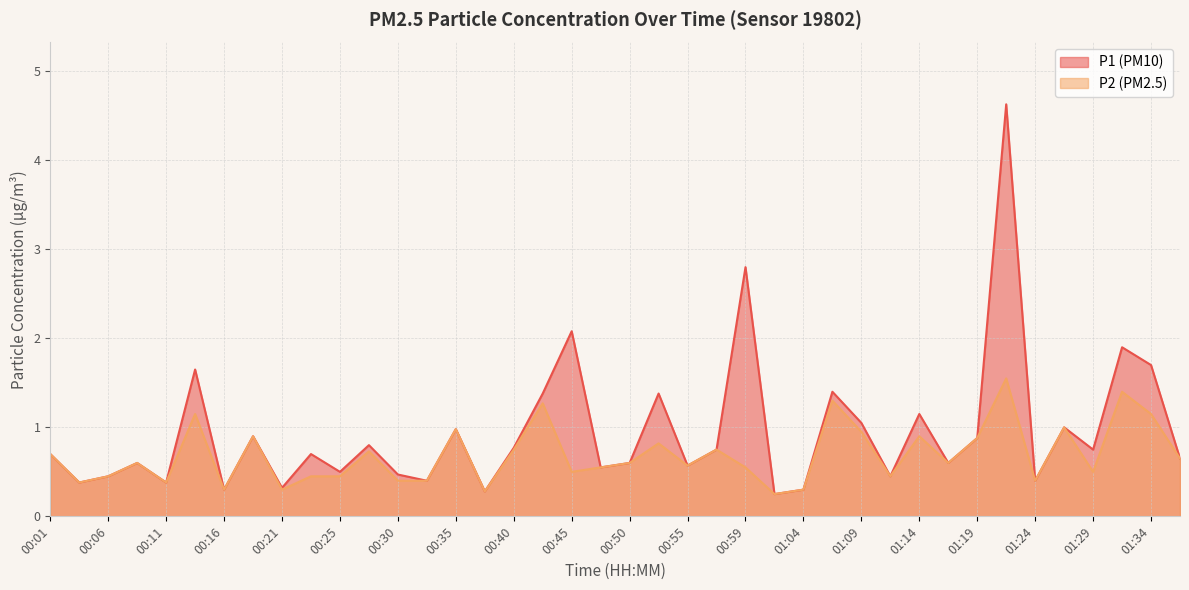

The value of P2 at 00:28 is 1.1. True or false?

False